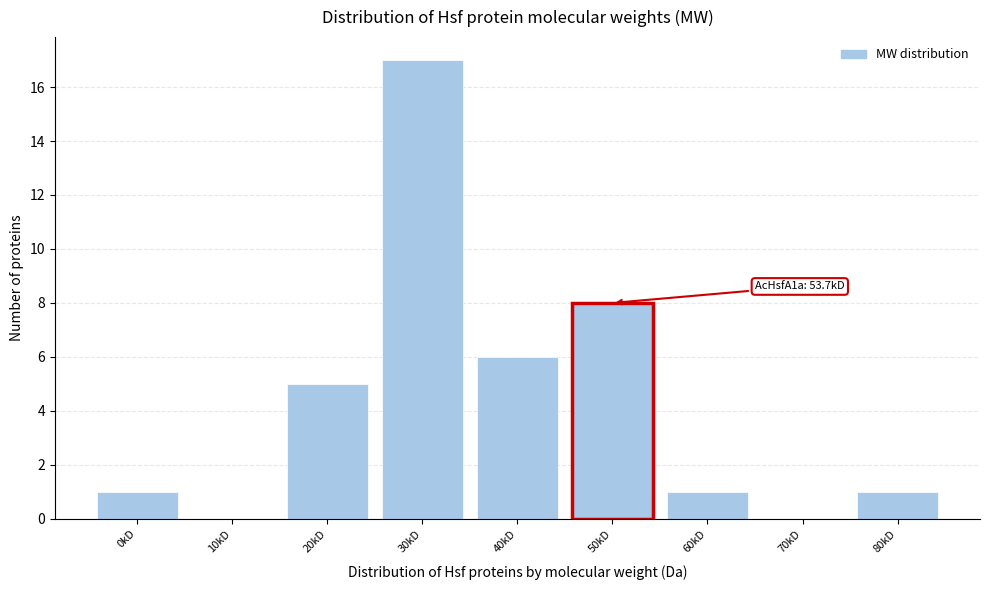

Reading right to left, transcribe all the data shown in this chart.

80kD=1	70kD=0	60kD=1	50kD=8	40kD=6	30kD=17	20kD=5	10kD=0	0kD=1